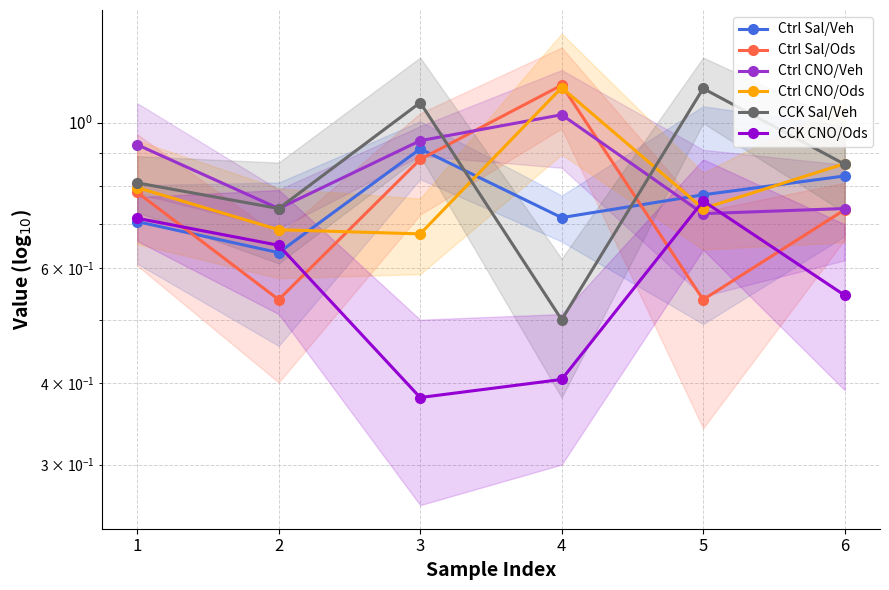

What is the difference between the second highest and minimum values in the Ctrl CNO/Veh series?

0.2